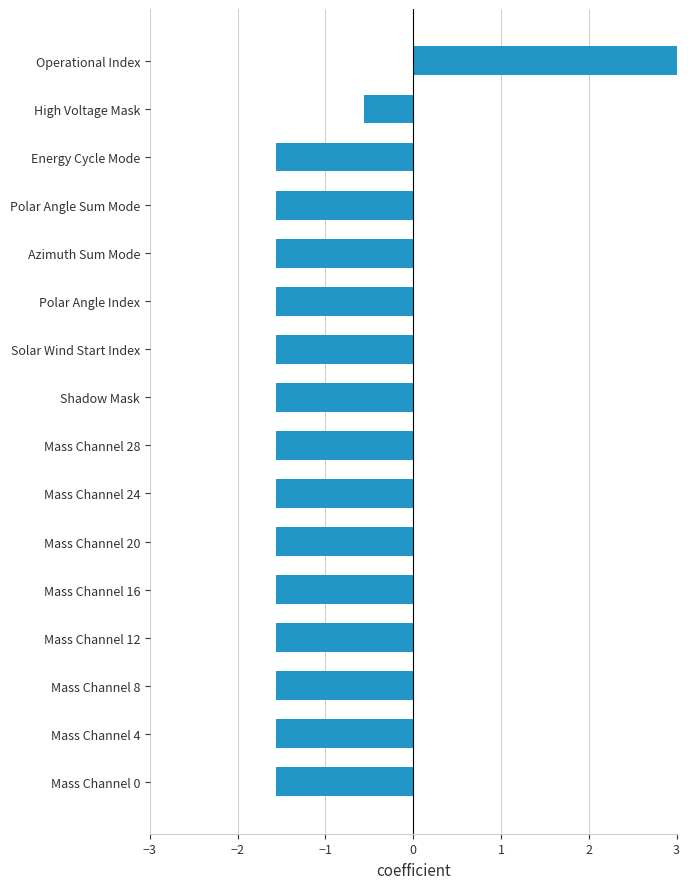

Does the chart contain stacked bars?

No